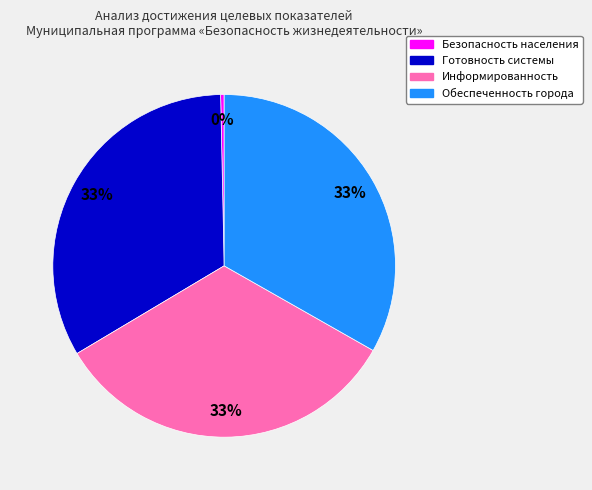

To the nearest percent, what is the average slice percentage?

25%